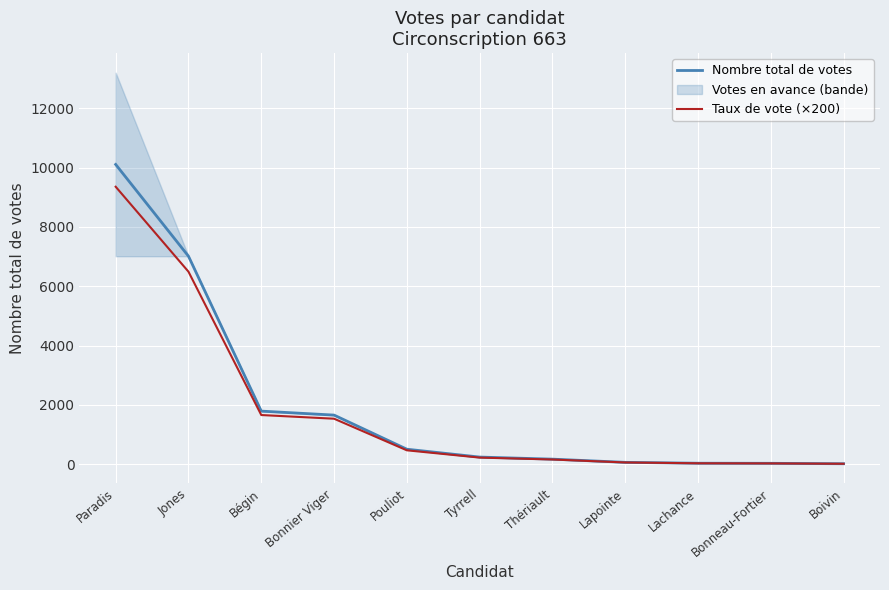

What is the smallest value displayed?

12.0